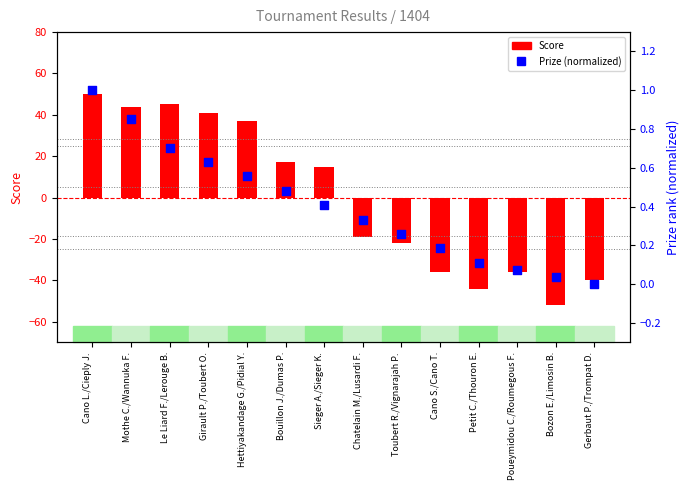

Which series has the largest total across all categories?

Prize (normalized)